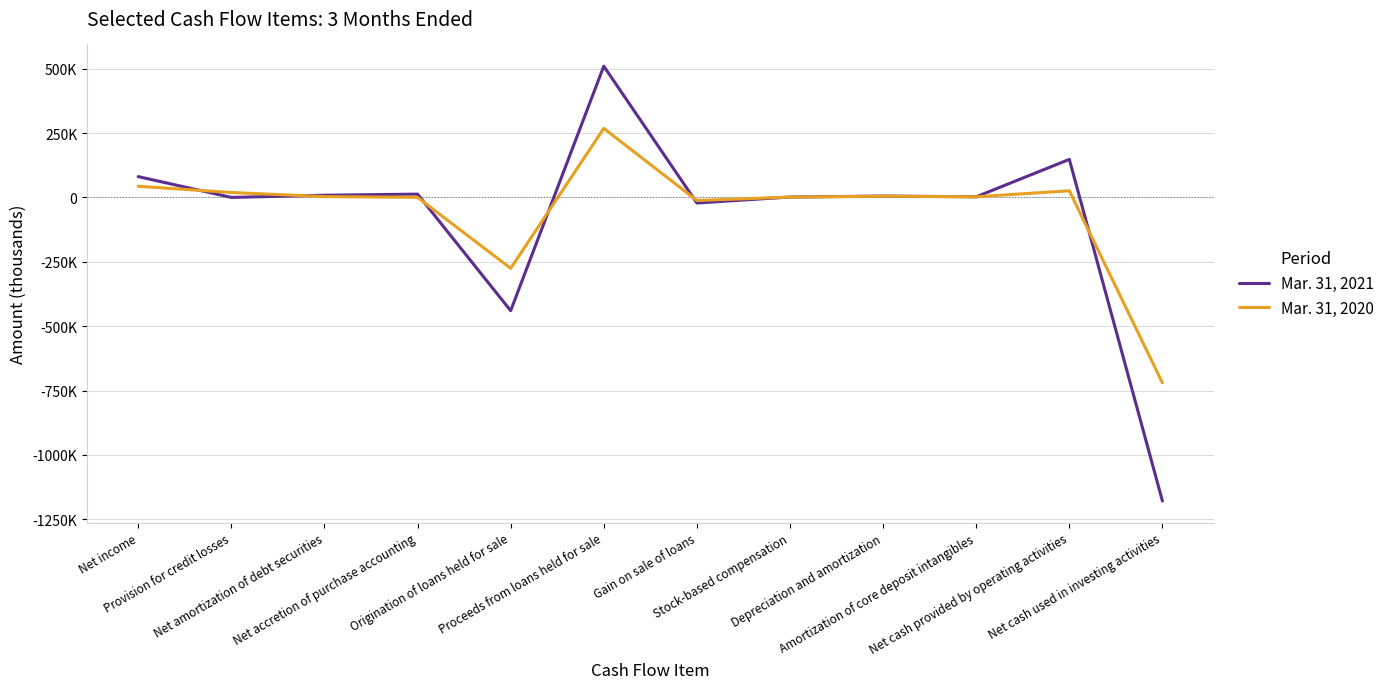

Where is Mar. 31, 2020 nearest to the value -226031?

Origination of loans held for sale